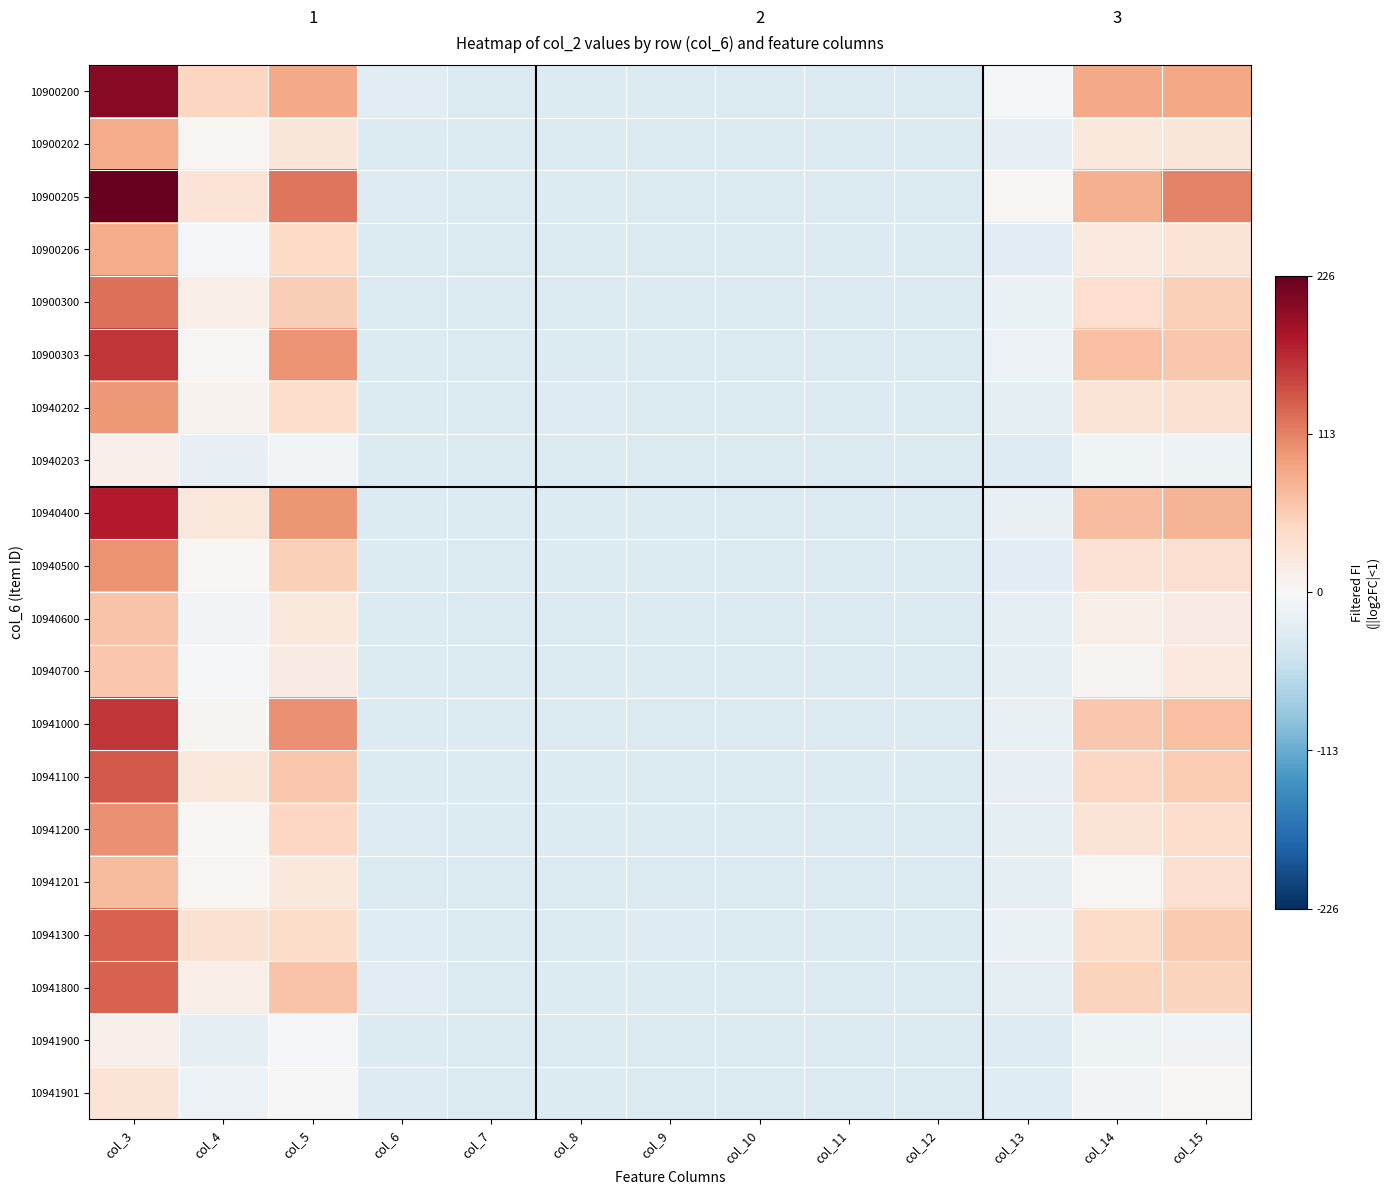

Reading right to left, transcribe all the data shown in this chart.

10900200: col_15=87.2	col_14=86.2	col_13=-2.8	col_12=-32.8	col_11=-32.8	col_10=-32.8	col_9=-31.8	col_8=-30.8	col_7=-32.8	col_6=-25.8	col_5=85.2	col_4=48.2	col_3=206.2
10900202: col_15=27.2	col_14=23.2	col_13=-17.8	col_12=-32.8	col_11=-32.8	col_10=-32.8	col_9=-32.8	col_8=-32.8	col_7=-32.8	col_6=-30.8	col_5=28.2	col_4=5.2	col_3=83.2
10900205: col_15=112.2	col_14=81.2	col_13=5.2	col_12=-32.8	col_11=-32.8	col_10=-32.8	col_9=-32.8	col_8=-30.8	col_7=-32.8	col_6=-29.8	col_5=120.2	col_4=30.2	col_3=226.2
10900206: col_15=30.2	col_14=21.2	col_13=-23.8	col_12=-32.8	col_11=-31.8	col_10=-32.8	col_9=-32.8	col_8=-32.8	col_7=-32.8	col_6=-30.8	col_5=44.2	col_4=-4.8	col_3=84.2
10900300: col_15=54.2	col_14=37.2	col_13=-14.8	col_12=-32.8	col_11=-32.8	col_10=-32.8	col_9=-30.8	col_8=-32.8	col_7=-31.8	col_6=-32.8	col_5=56.2	col_4=14.2	col_3=124.2
10900303: col_15=60.2	col_14=68.2	col_13=-12.8	col_12=-32.8	col_11=-32.8	col_10=-32.8	col_9=-31.8	col_8=-31.8	col_7=-32.8	col_6=-31.8	col_5=102.2	col_4=3.2	col_3=161.2
10940202: col_15=35.2	col_14=30.2	col_13=-22.8	col_12=-32.8	col_11=-31.8	col_10=-32.8	col_9=-32.8	col_8=-29.8	col_7=-31.8	col_6=-30.8	col_5=40.2	col_4=8.2	col_3=98.2
10940203: col_15=-10.8	col_14=-9.8	col_13=-29.8	col_12=-32.8	col_11=-32.8	col_10=-32.8	col_9=-32.8	col_8=-32.8	col_7=-32.8	col_6=-31.8	col_5=-5.8	col_4=-18.8	col_3=12.2
10940400: col_15=77.2	col_14=69.2	col_13=-16.8	col_12=-32.8	col_11=-32.8	col_10=-32.8	col_9=-31.8	col_8=-30.8	col_7=-31.8	col_6=-31.8	col_5=100.2	col_4=25.2	col_3=179.2
10940500: col_15=36.2	col_14=32.2	col_13=-25.8	col_12=-32.8	col_11=-32.8	col_10=-32.8	col_9=-31.8	col_8=-31.8	col_7=-32.8	col_6=-31.8	col_5=54.2	col_4=4.2	col_3=101.2
10940600: col_15=18.2	col_14=13.2	col_13=-21.8	col_12=-32.8	col_11=-32.8	col_10=-32.8	col_9=-30.8	col_8=-32.8	col_7=-32.8	col_6=-31.8	col_5=23.2	col_4=-5.8	col_3=64.2
10940700: col_15=22.2	col_14=6.2	col_13=-21.8	col_12=-32.8	col_11=-32.8	col_10=-32.8	col_9=-30.8	col_8=-32.8	col_7=-32.8	col_6=-30.8	col_5=18.2	col_4=-4.8	col_3=61.2
10941000: col_15=67.2	col_14=61.2	col_13=-16.8	col_12=-32.8	col_11=-32.8	col_10=-32.8	col_9=-32.8	col_8=-32.8	col_7=-31.8	col_6=-30.8	col_5=103.2	col_4=6.2	col_3=161.2
10941100: col_15=58.2	col_14=47.2	col_13=-17.8	col_12=-32.8	col_11=-30.8	col_10=-32.8	col_9=-32.8	col_8=-31.8	col_7=-31.8	col_6=-31.8	col_5=61.2	col_4=24.2	col_3=138.2
10941200: col_15=40.2	col_14=30.2	col_13=-19.8	col_12=-32.8	col_11=-32.8	col_10=-32.8	col_9=-31.8	col_8=-31.8	col_7=-31.8	col_6=-29.8	col_5=47.2	col_4=4.2	col_3=103.2
10941201: col_15=36.2	col_14=2.2	col_13=-22.8	col_12=-32.8	col_11=-32.8	col_10=-32.8	col_9=-32.8	col_8=-32.8	col_7=-32.8	col_6=-32.8	col_5=24.2	col_4=4.2	col_3=71.2
10941300: col_15=59.2	col_14=41.2	col_13=-15.8	col_12=-32.8	col_11=-32.8	col_10=-32.8	col_9=-29.8	col_8=-32.8	col_7=-32.8	col_6=-27.8	col_5=41.2	col_4=34.2	col_3=133.2
10941800: col_15=50.2	col_14=50.2	col_13=-20.8	col_12=-32.8	col_11=-32.8	col_10=-32.8	col_9=-31.8	col_8=-31.8	col_7=-32.8	col_6=-25.8	col_5=64.2	col_4=15.2	col_3=133.2
10941900: col_15=-8.8	col_14=-11.8	col_13=-28.8	col_12=-32.8	col_11=-32.8	col_10=-32.8	col_9=-32.8	col_8=-32.8	col_7=-32.8	col_6=-31.8	col_5=-2.8	col_4=-22.8	col_3=12.2
10941901: col_15=3.2	col_14=-5.8	col_13=-26.8	col_12=-32.8	col_11=-32.8	col_10=-32.8	col_9=-32.8	col_8=-31.8	col_7=-32.8	col_6=-28.8	col_5=-0.8	col_4=-12.8	col_3=30.2